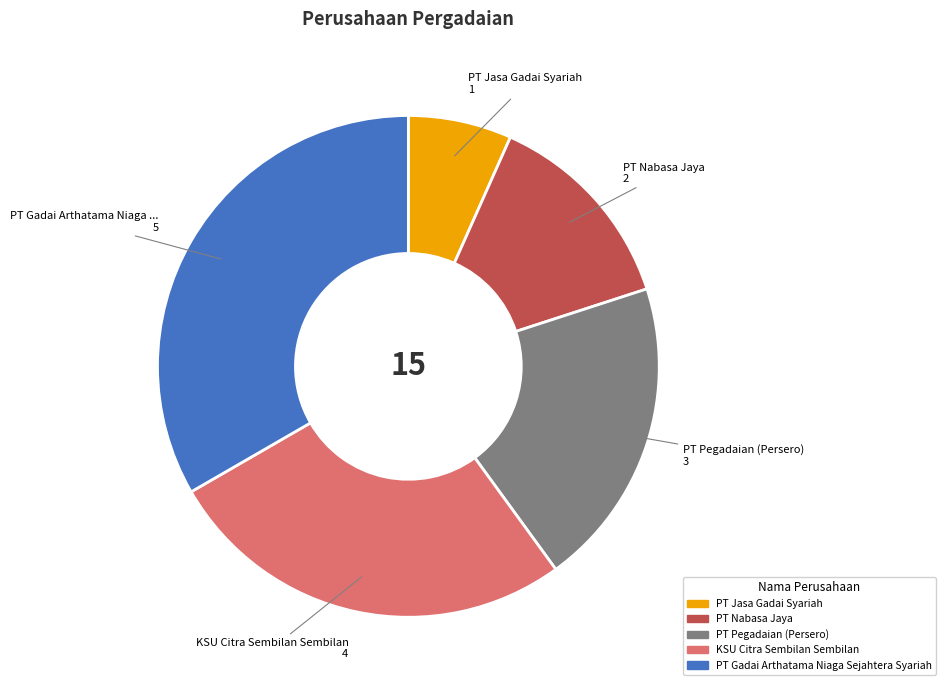

Rank the categories by value from lowest to highest.

PT Jasa Gadai Syariah, PT Nabasa Jaya, PT Pegadaian (Persero), KSU Citra Sembilan Sembilan, PT Gadai Arthatama Niaga Sejahtera Syariah